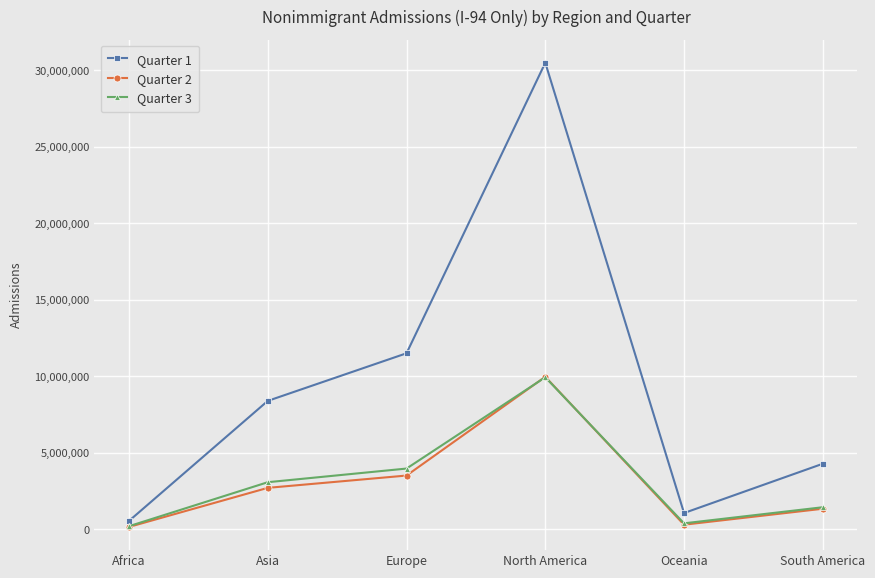

The Quarter 3 series shows 9938020 at North America. True or false?

True